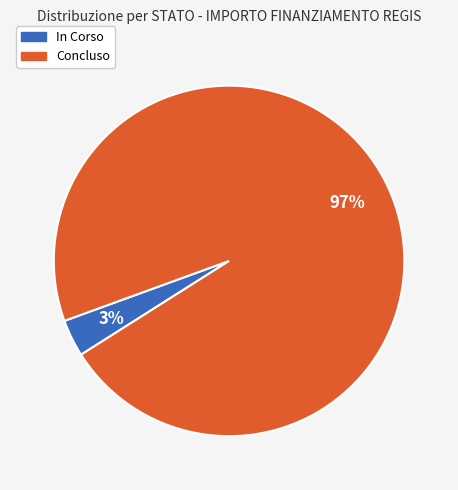

Do In Corso and Concluso together represent more than half of the pie?

Yes